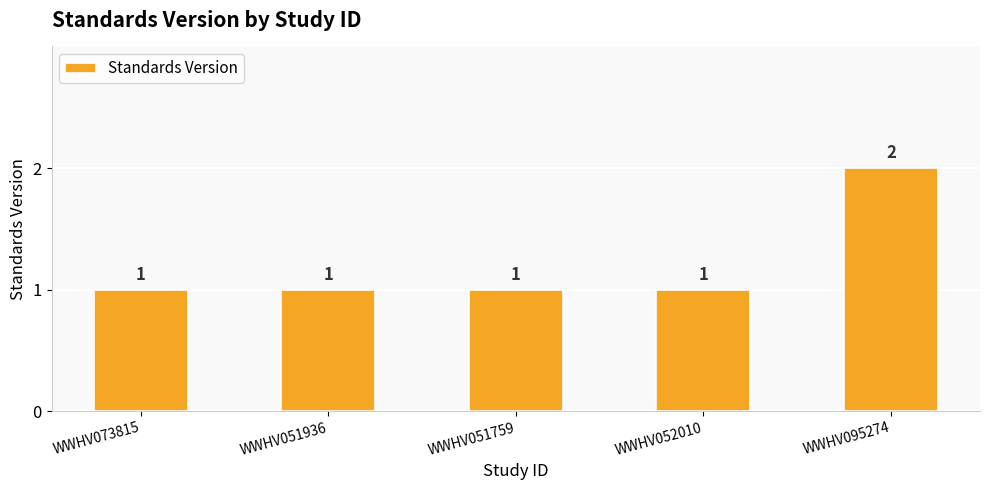

What is the ratio of the value at WWHV052010 to the value at WWHV095274?

0.5